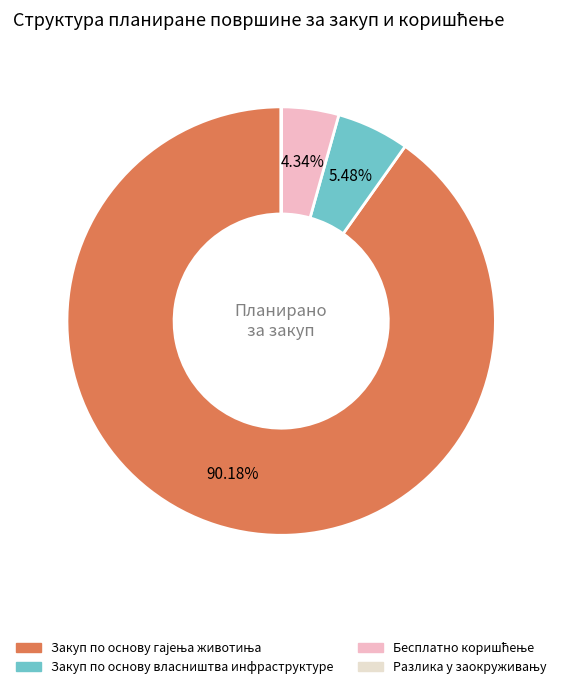

Does any single category account for the majority?

Yes